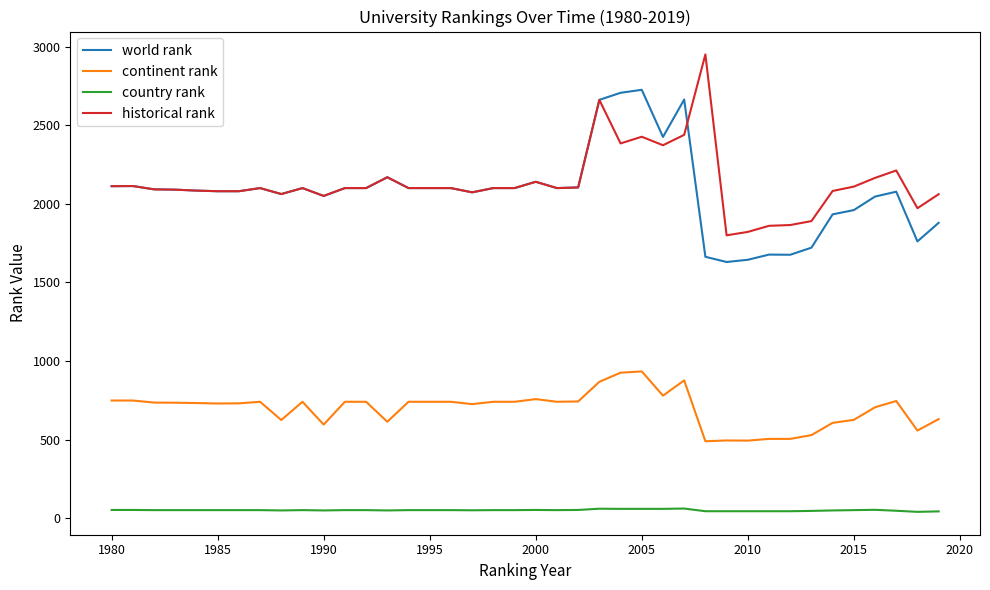

True or false: historical rank and world rank intersect in this chart.

True